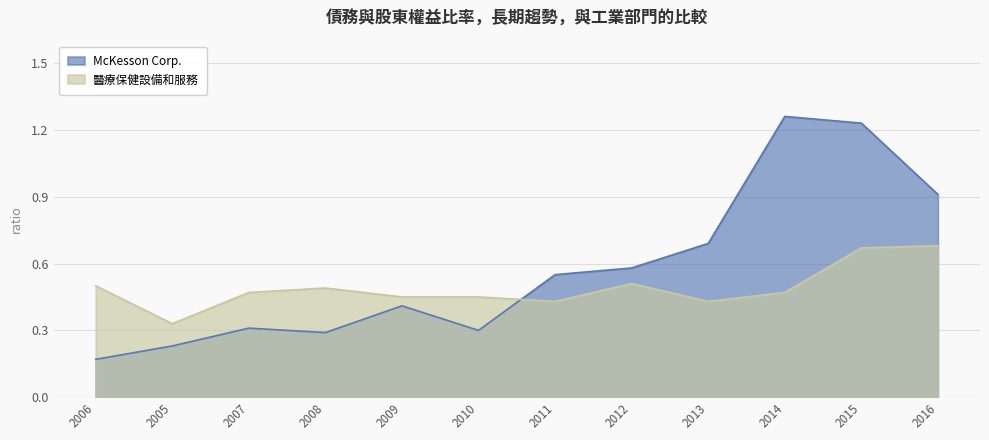

What is the total value across all series at 2009?

0.9